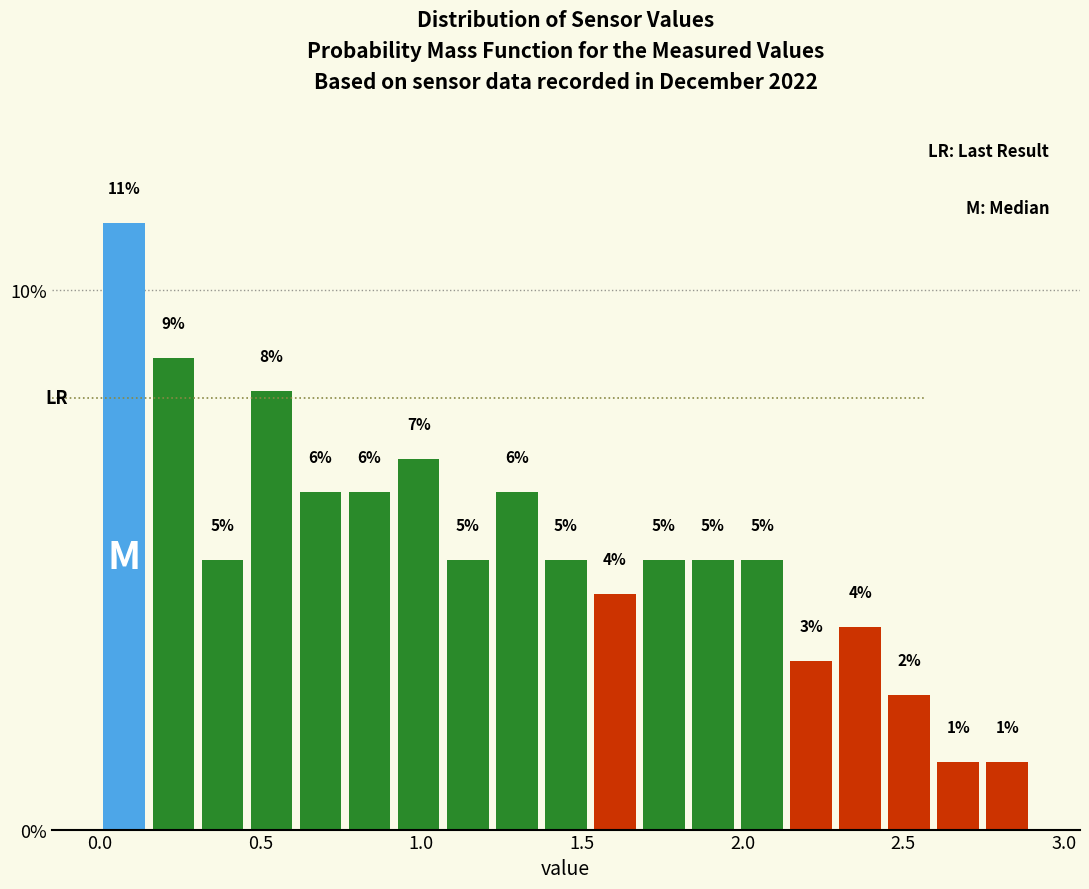

Around what value on the x-axis is the tallest bar? Give the approximate position of its centre, as read against the axis.

0.10